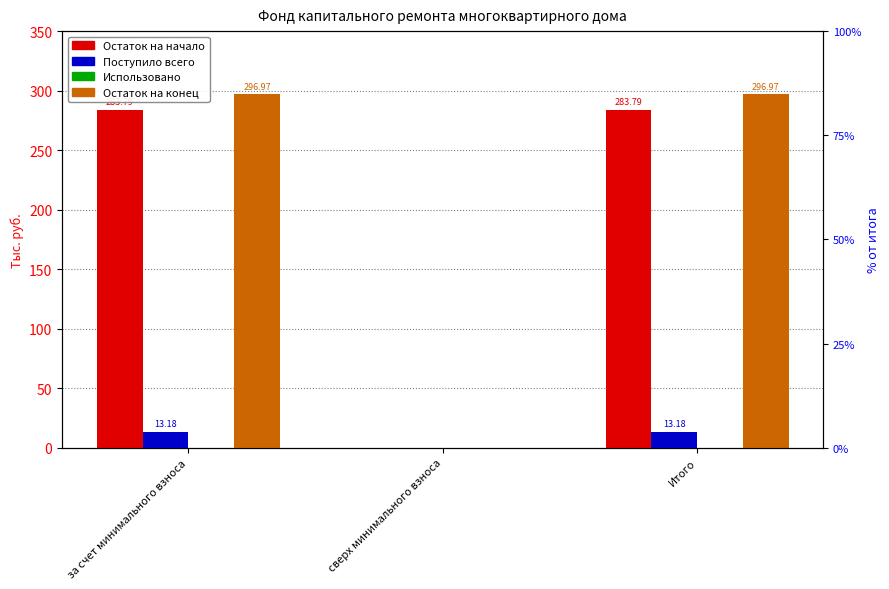

What is the sum of the Поступило всего values at за счет минимального взноса and сверх минимального взноса?

13.2